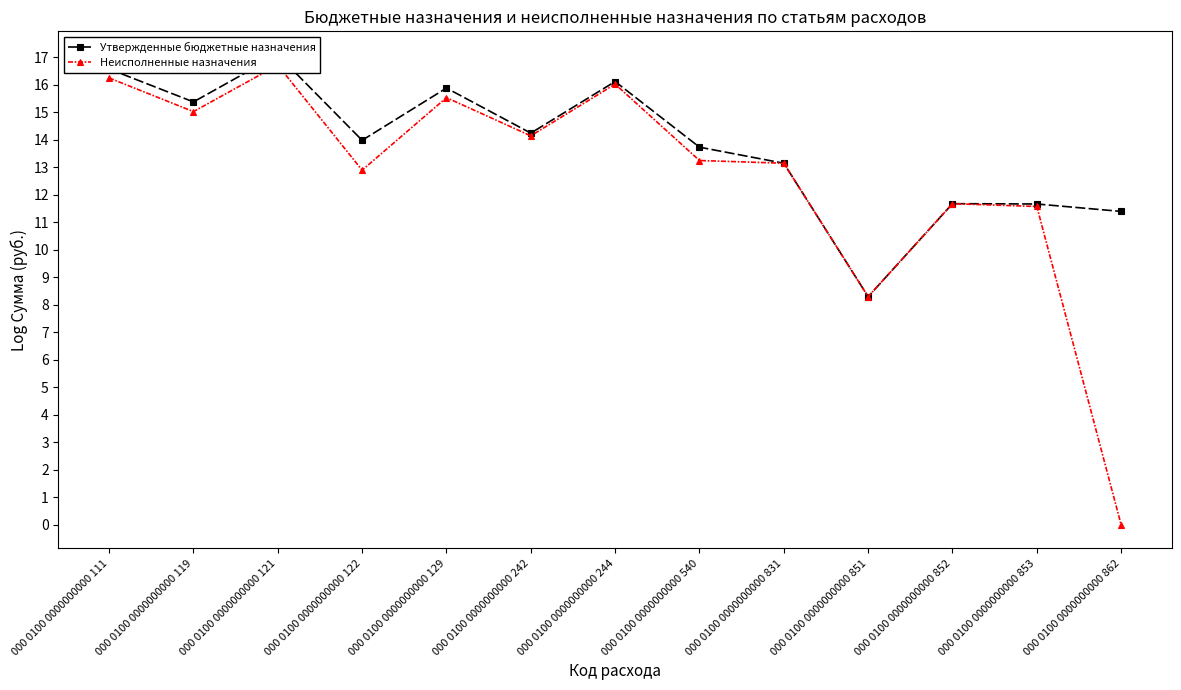

What is the maximum value for Утвержденные бюджетные назначения?

17.1